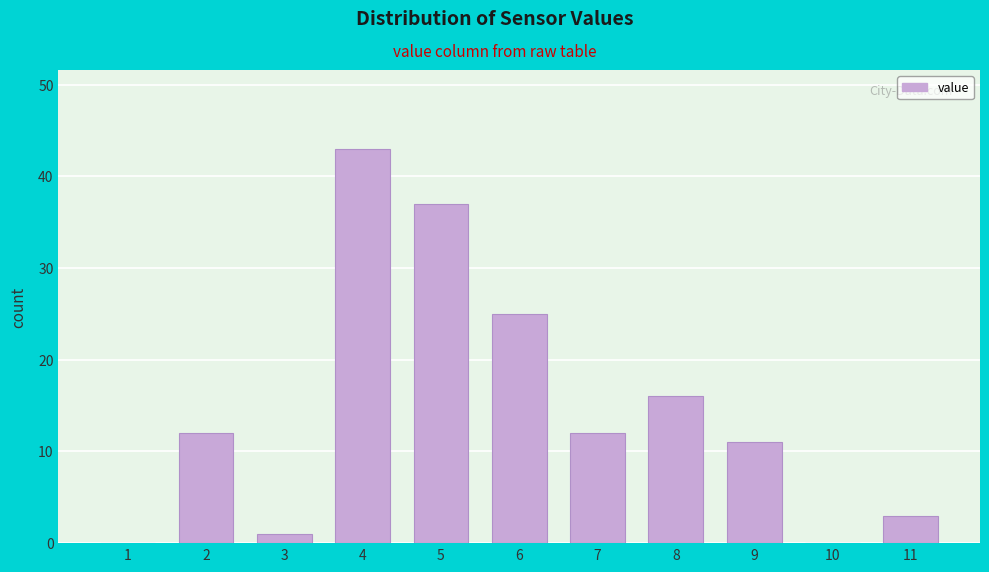

Reading left to right, transcribe all the data shown in this chart.

1=0	2=12	3=1	4=43	5=37	6=25	7=12	8=16	9=11	10=0	11=3